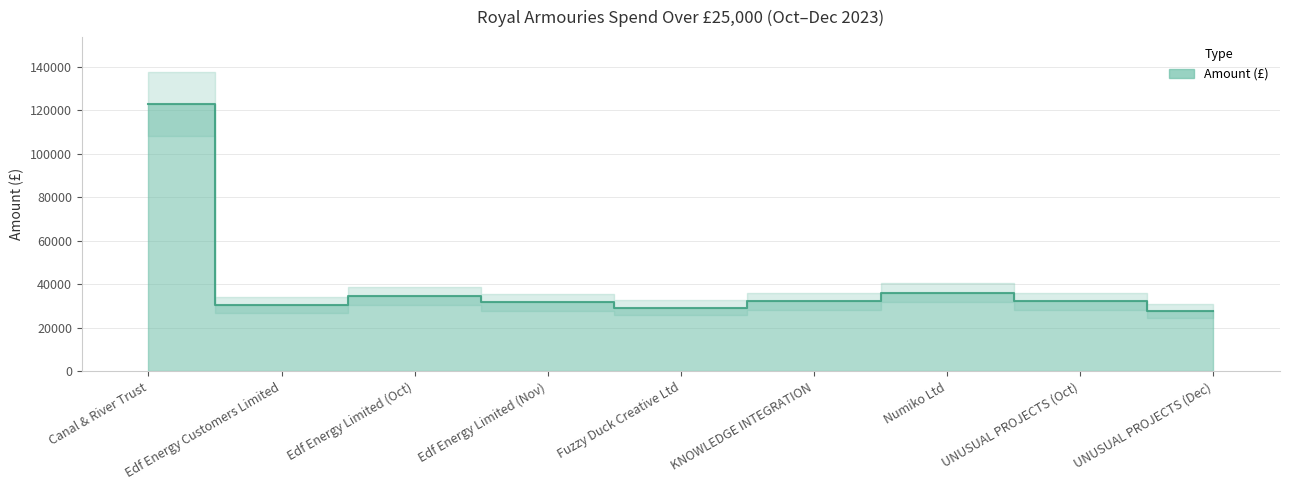

What is the change in value from UNUSUAL PROJECTS (Oct) to UNUSUAL PROJECTS (Dec)?

-4619.9